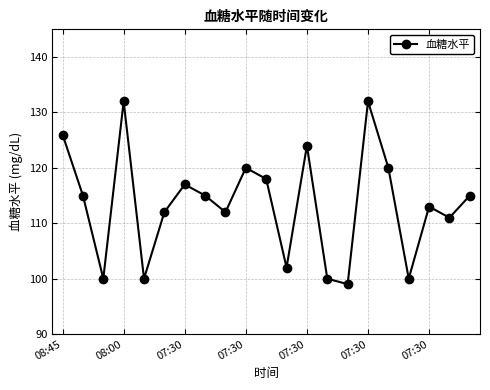

What is the average value?

113